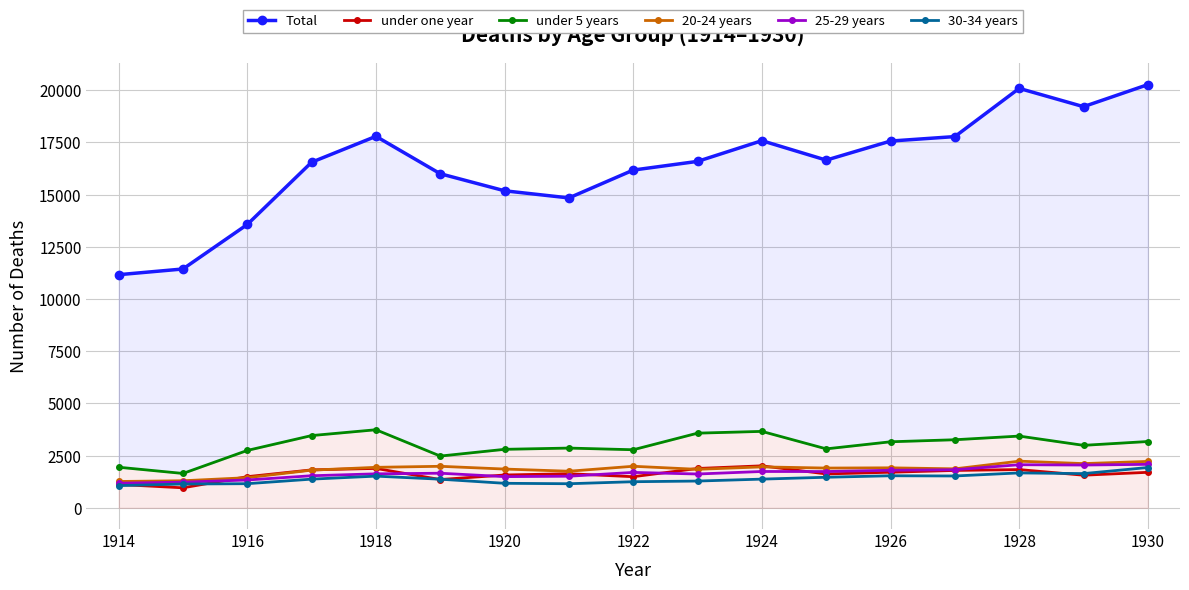

At how many categories does at least one series exceed 14990?

13